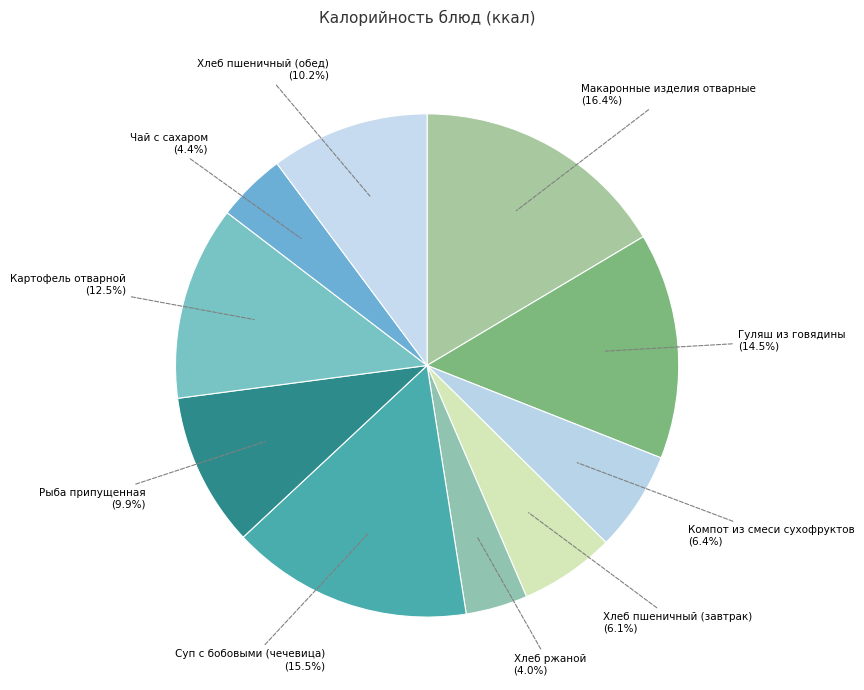

Which category has the smallest portion of the pie?

Хлеб ржаной